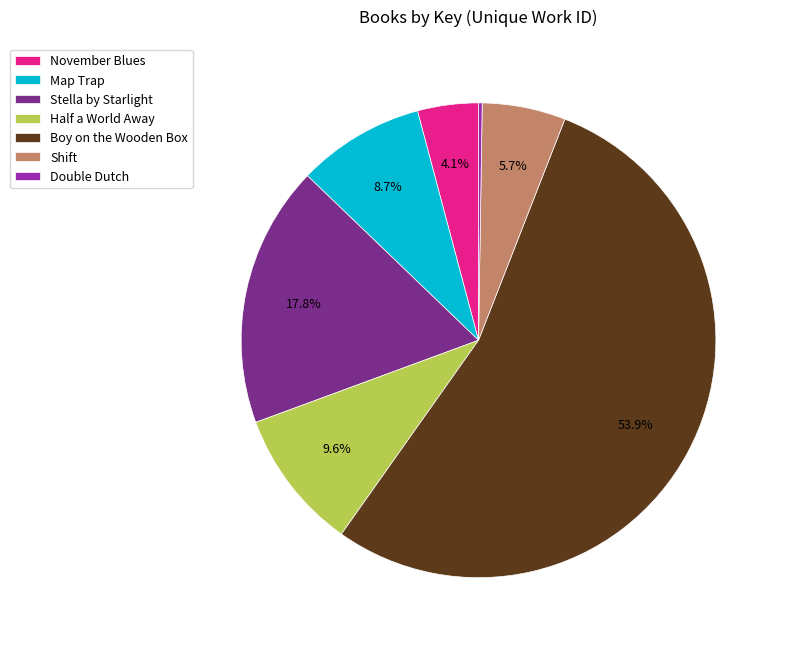

Is it true that Boy on the Wooden Box is 54% of the pie?

True